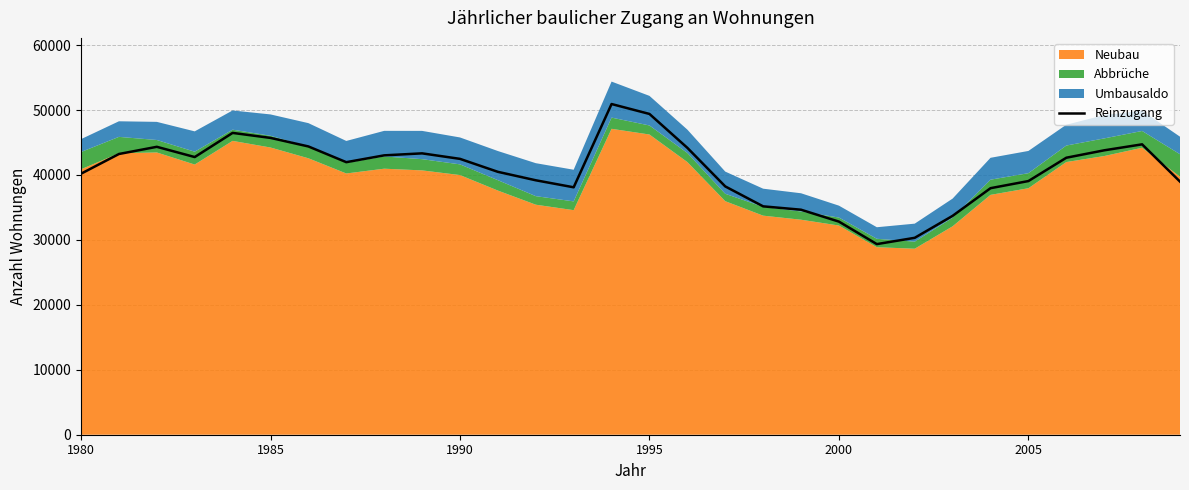

True or false: Reinzugang has a value of 22268 at 1995.

False